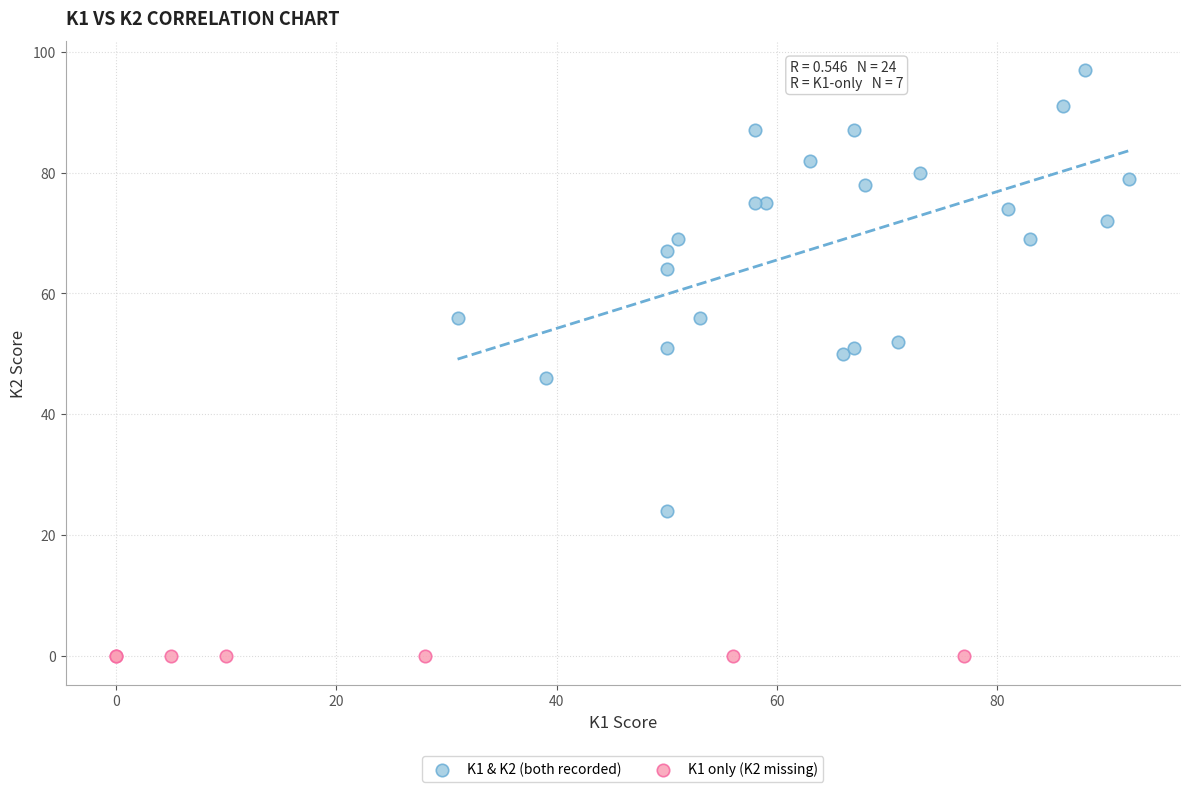

Which series reaches the maximum Y coordinate?

K1 & K2 (both recorded)